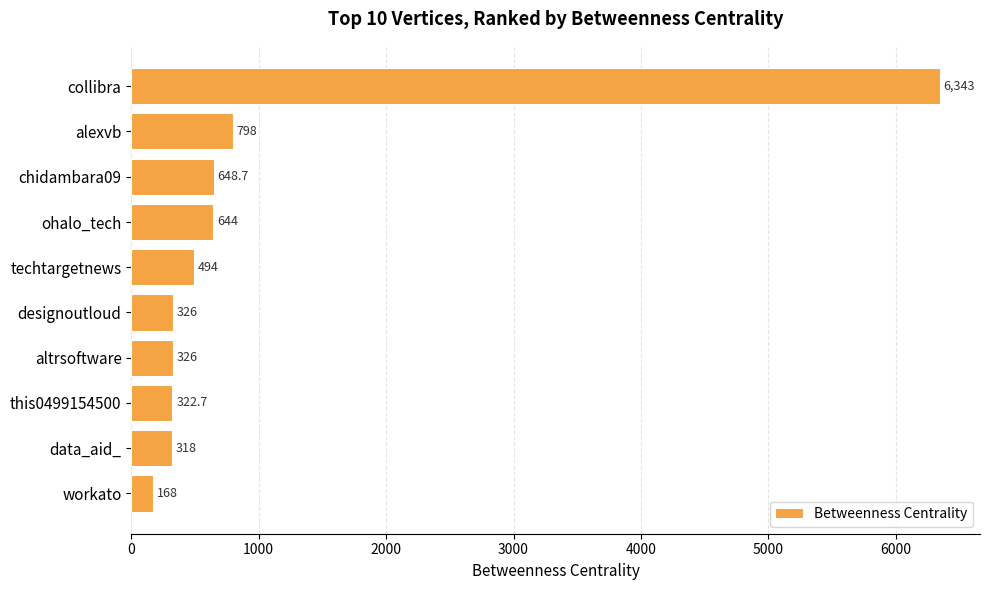

What position from the bottom is data_aid_?

2